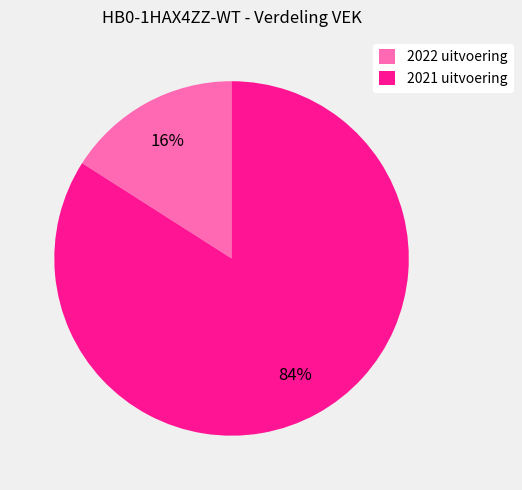

How many slices are in this pie chart?

2